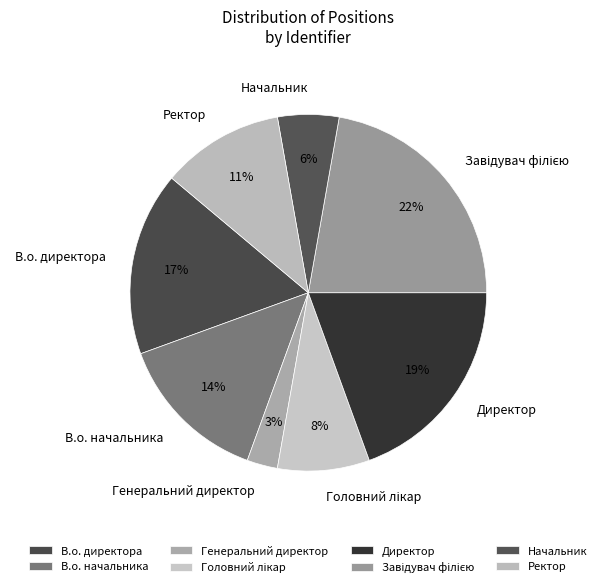

To the nearest percent, what percentage of the pie is Начальник?

6%